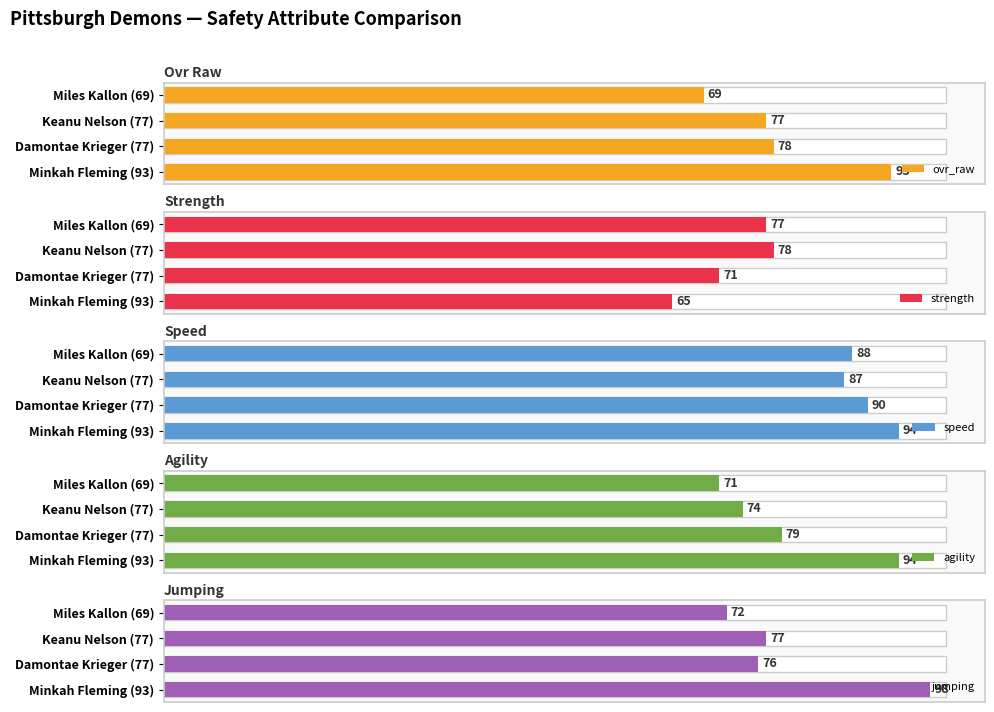

What is the smallest value displayed?

65